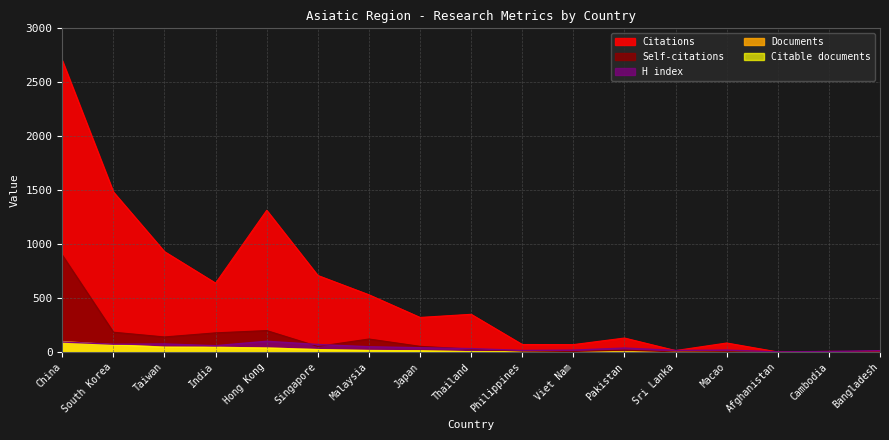

Which series has the widest spread of values?

Citations